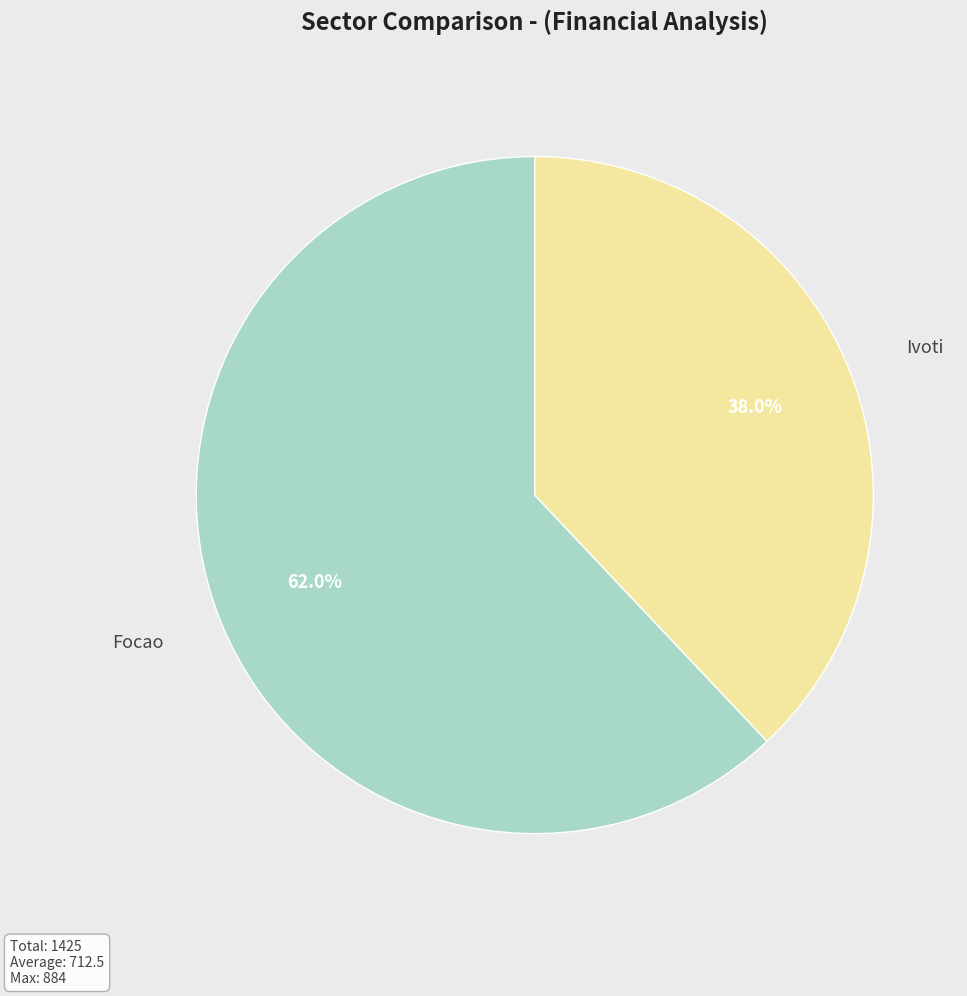

Which category has the biggest portion of the pie?

Focao